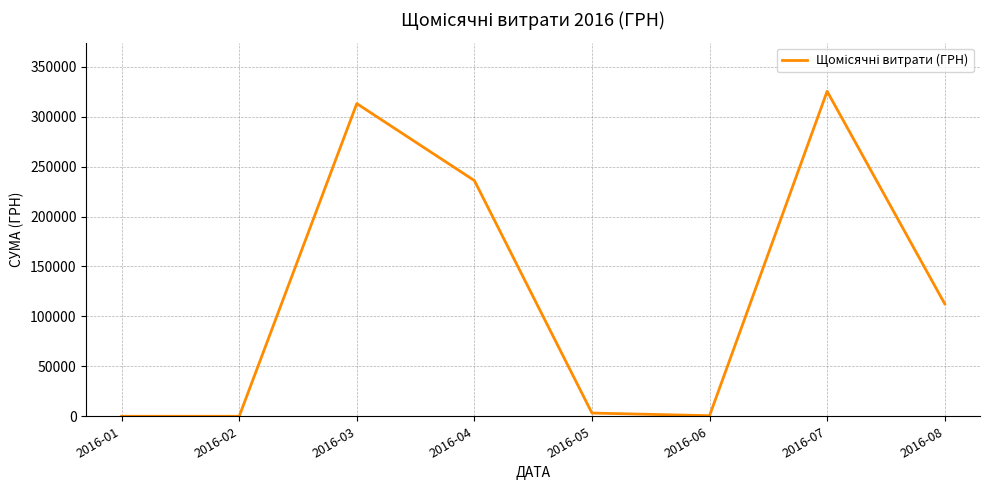

At which label does the data first exceed 112623?

2016-03